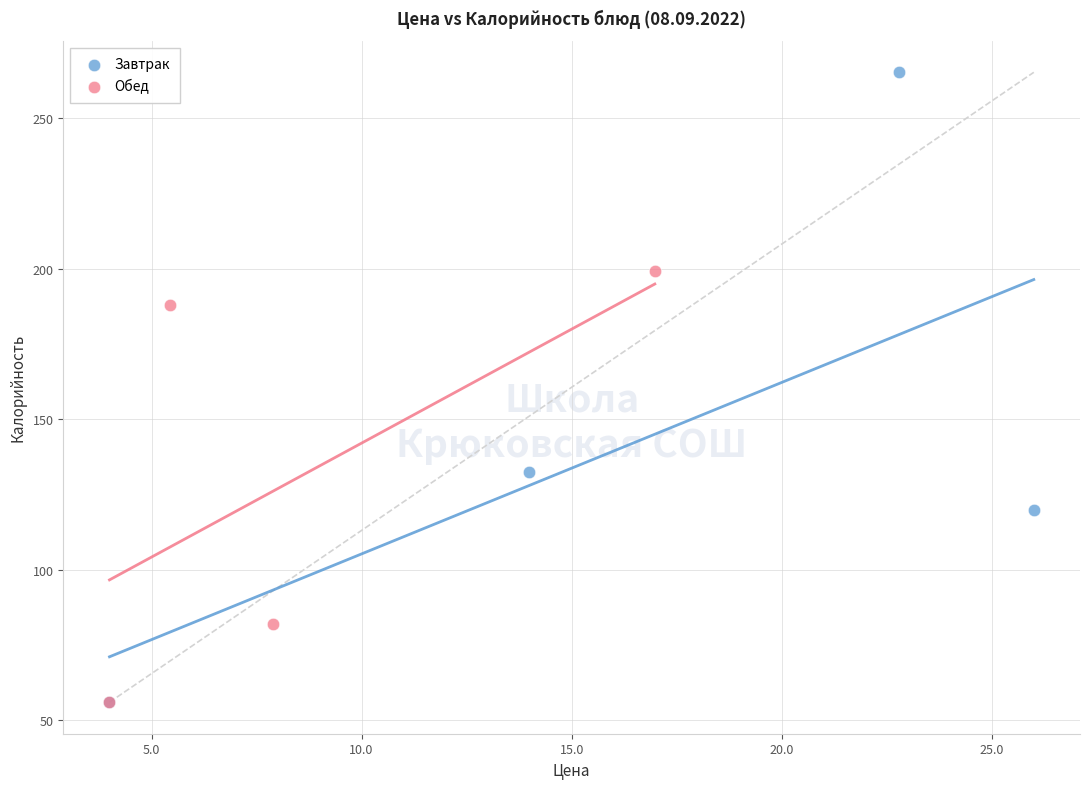

Which series has the largest Y range (max minus min)?

Завтрак